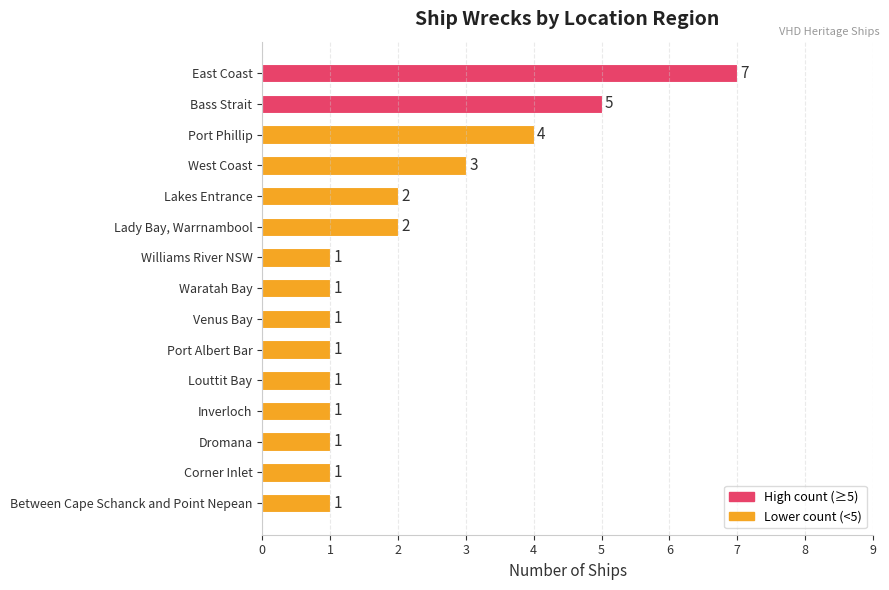

Count the values in the range 1 to 3.

12